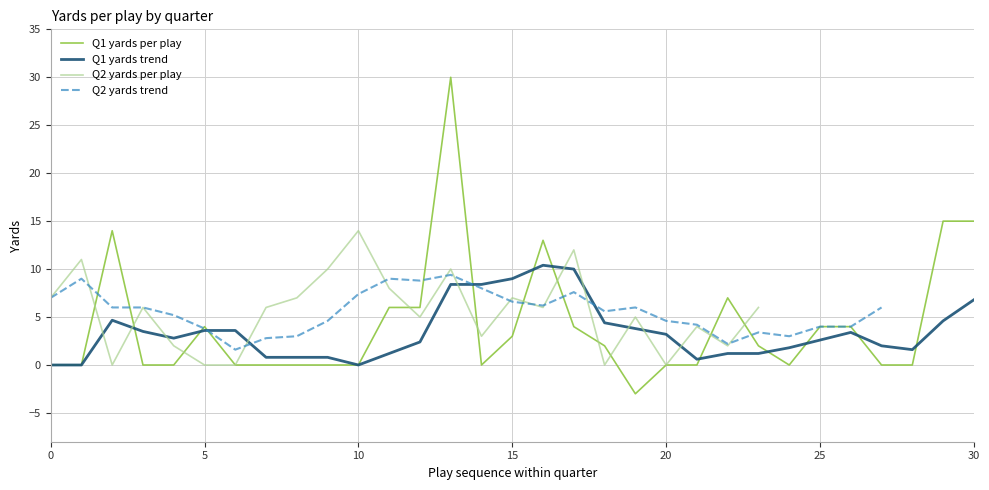

How many categories are shown in the chart?

31